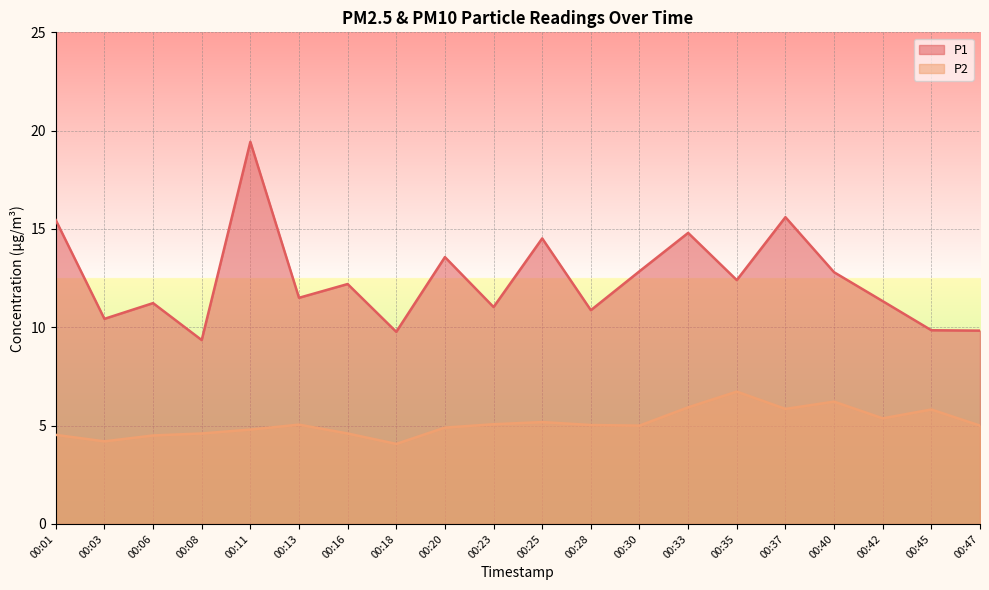

Rank the categories by P1 value from lowest to highest.

00:08, 00:18, 00:47, 00:45, 00:03, 00:28, 00:23, 00:06, 00:42, 00:13, 00:16, 00:35, 00:40, 00:30, 00:20, 00:25, 00:33, 00:01, 00:37, 00:11